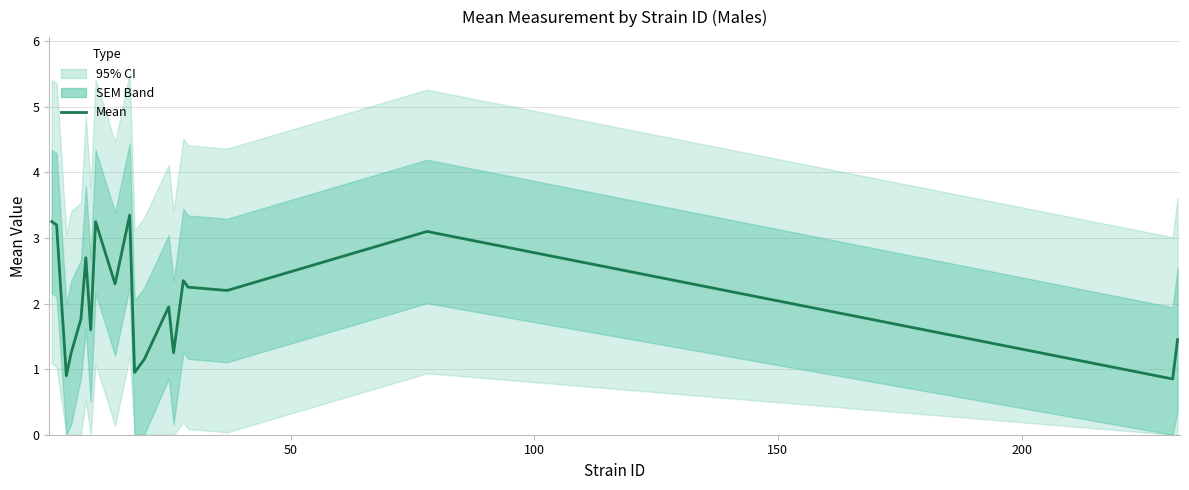

Is this an area chart (filled region under the line)?

No